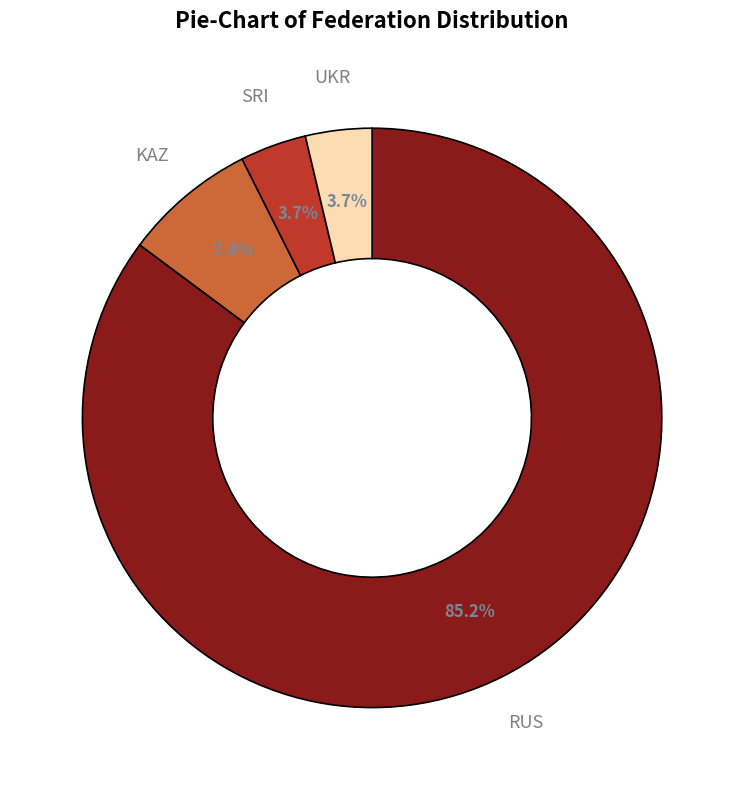

Count the number of slices in the pie.

4